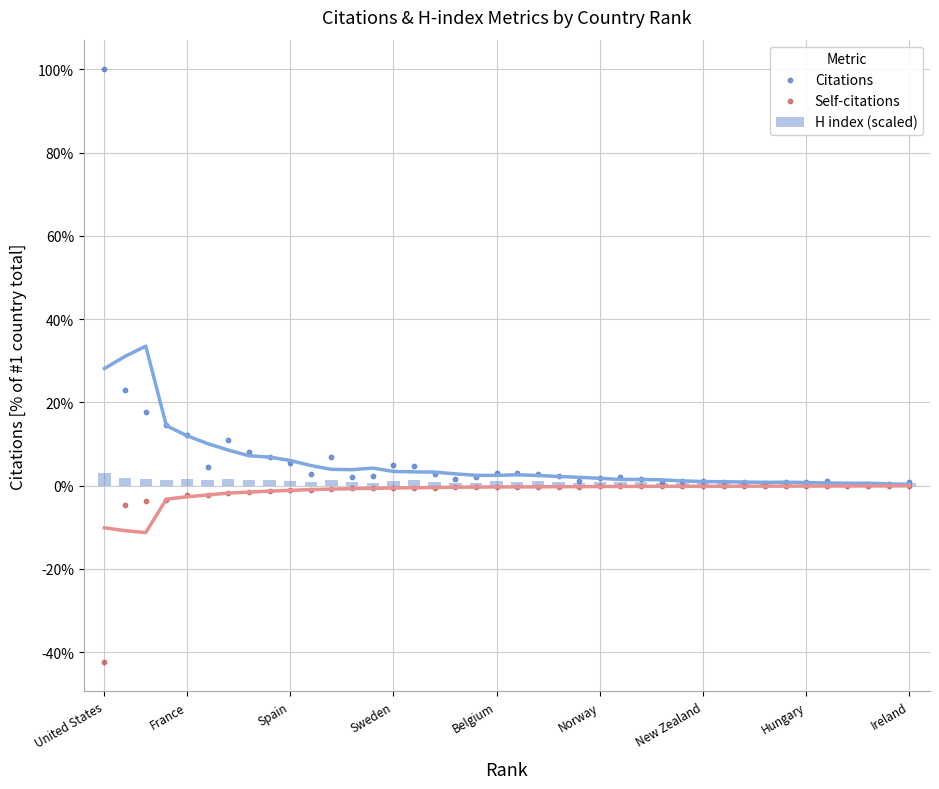

What are all the series names shown in the legend?

H index (scaled), Citations, Self-citations